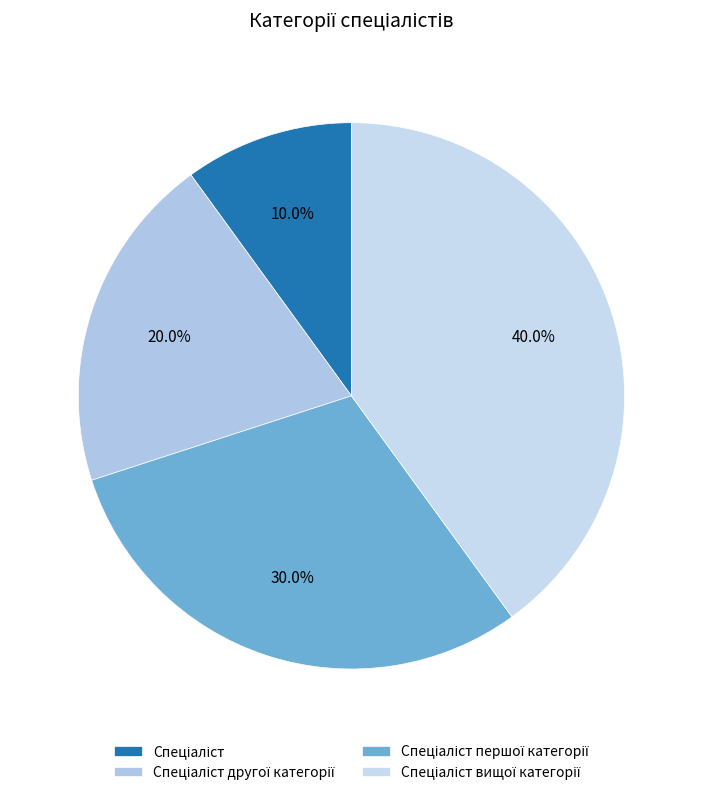

Count the number of slices in the pie.

4